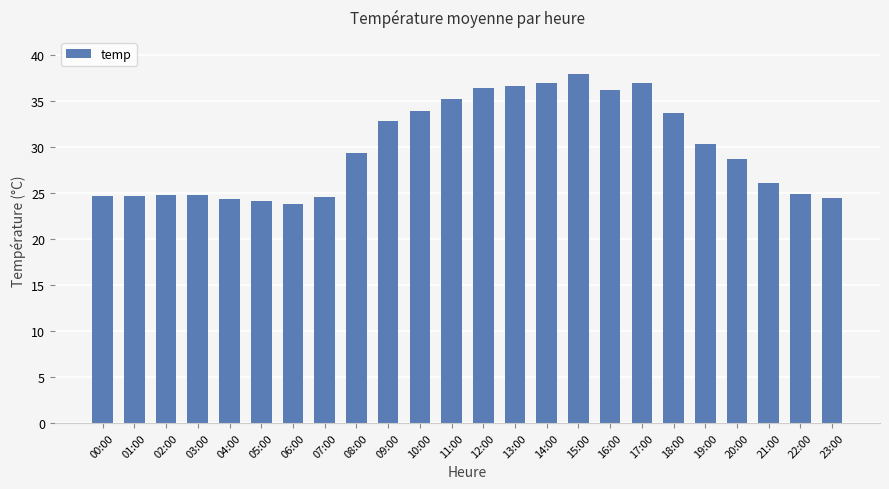

Approximately how many times larger is the value at 04:00 compared to 22:00?

1.0